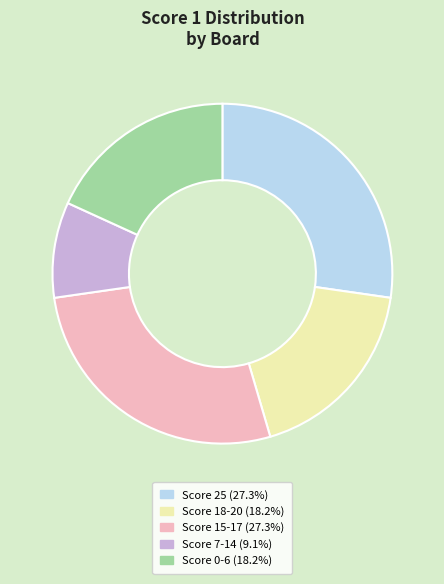

Do Score 25 (27.3%) and Score 18-20 (18.2%) together represent more than half of the pie?

No